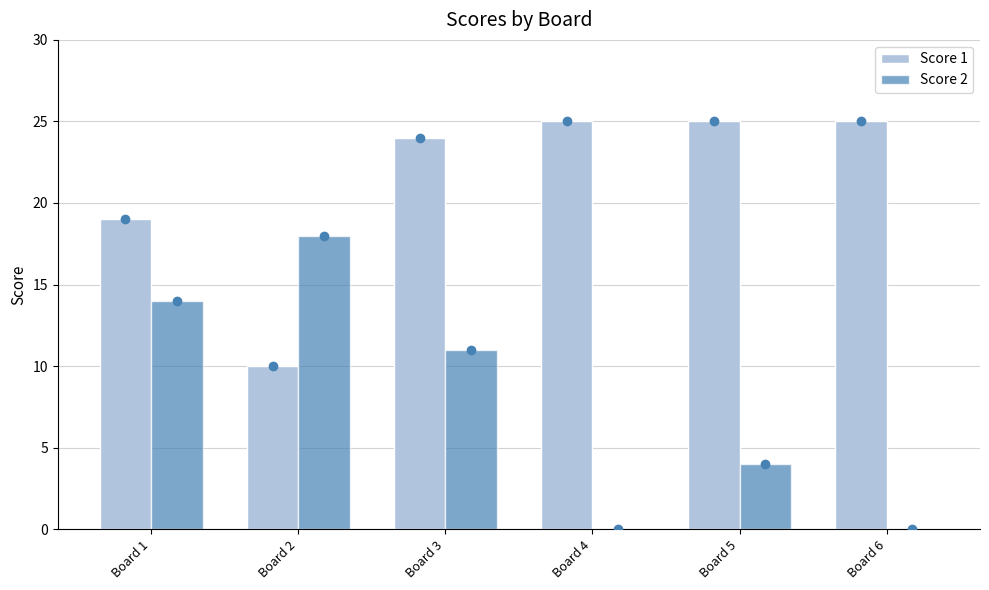

At which label does Score 2 first exceed 11?

Board 1